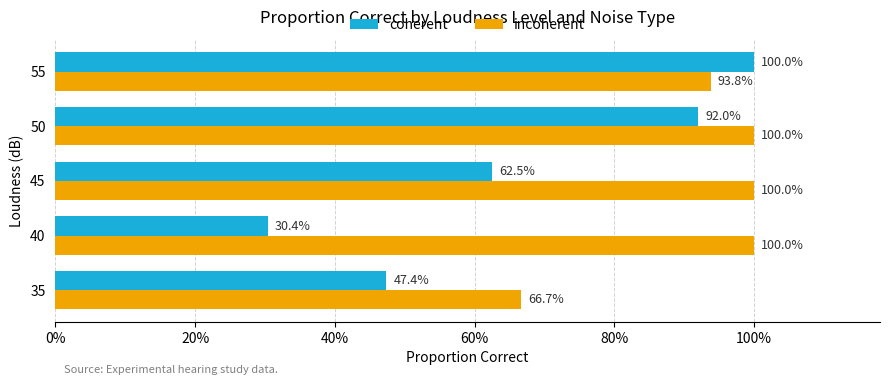

Count the coherent values in the range 0 to 1.

5